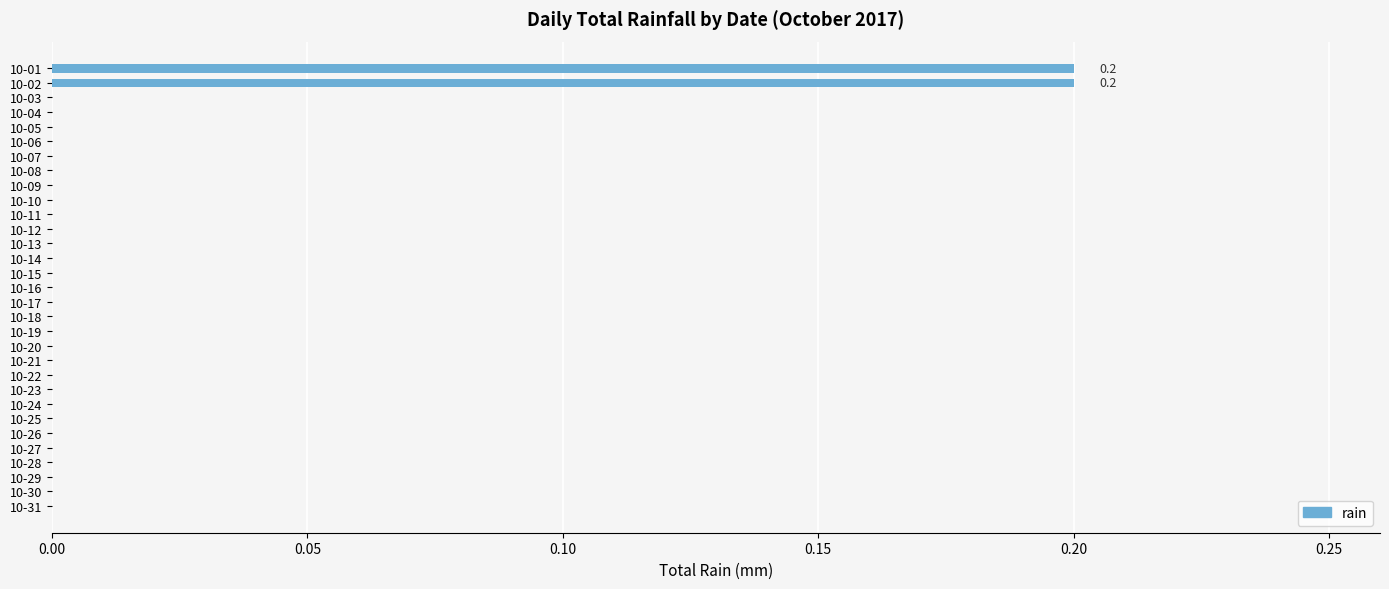

Does the chart contain stacked bars?

No